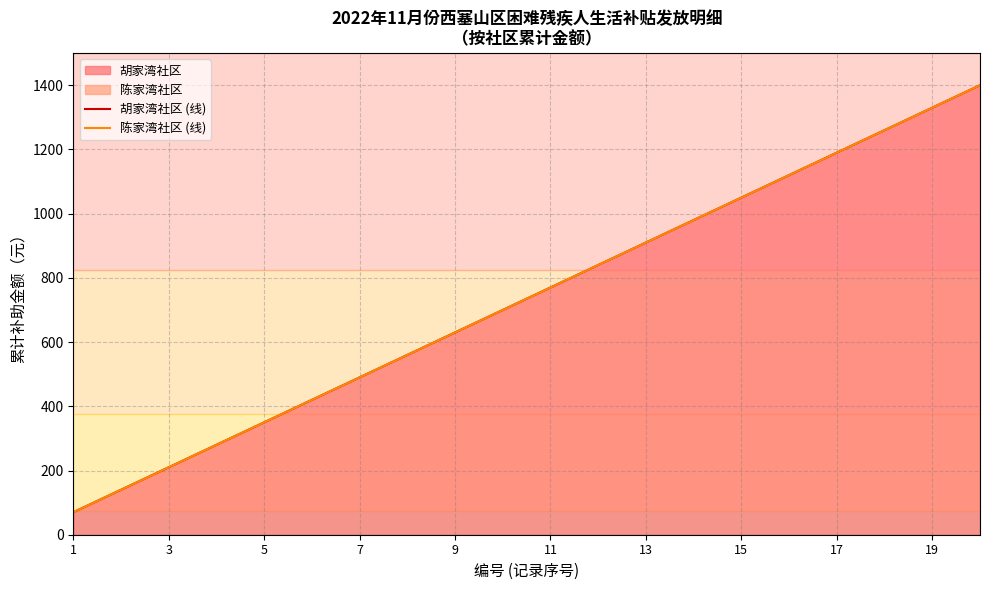

List the series in order of their peak value, lowest first.

胡家湾社区 (线), 陈家湾社区 (线)